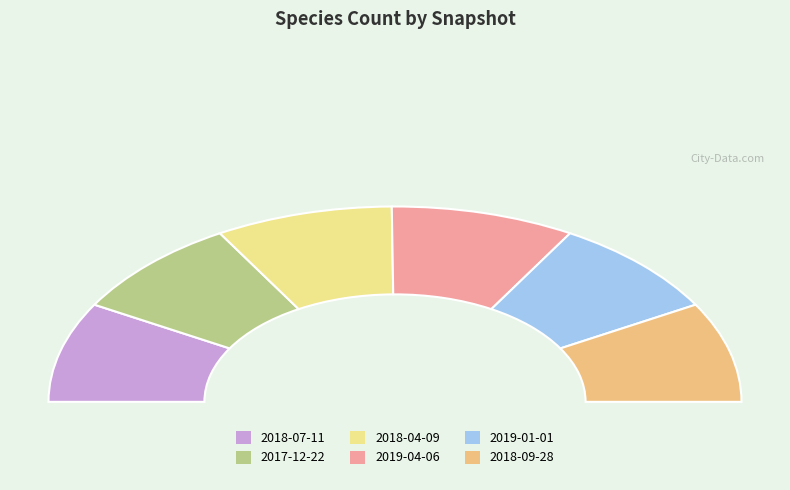

Between 2018-04-09 and 2019-01-01, which is larger?

2018-04-09